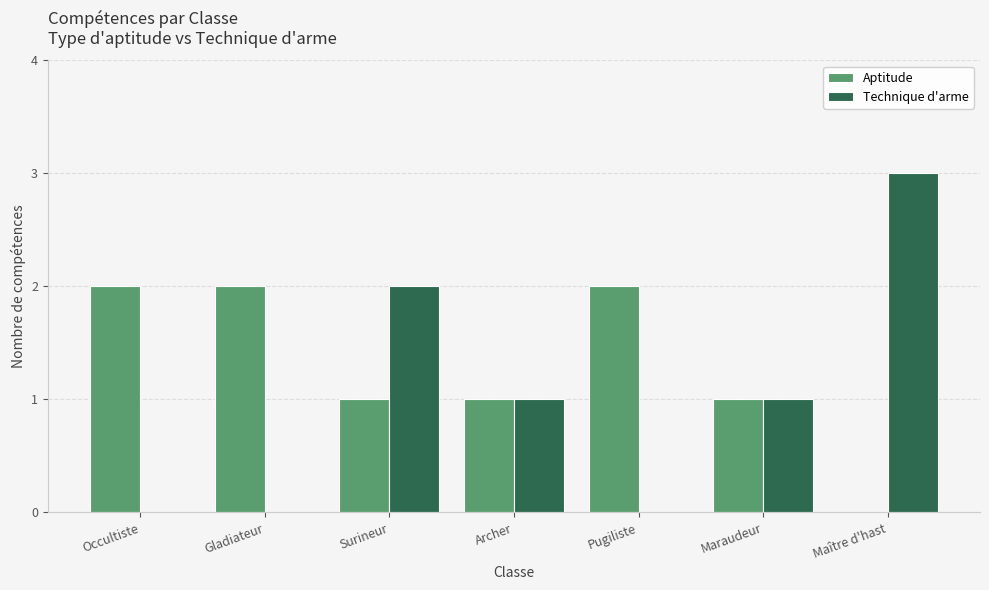

Reading left to right, extract all data points from this chart.

Aptitude: 2	2	1	1	2	1	0
Technique d'arme: 0	0	2	1	0	1	3